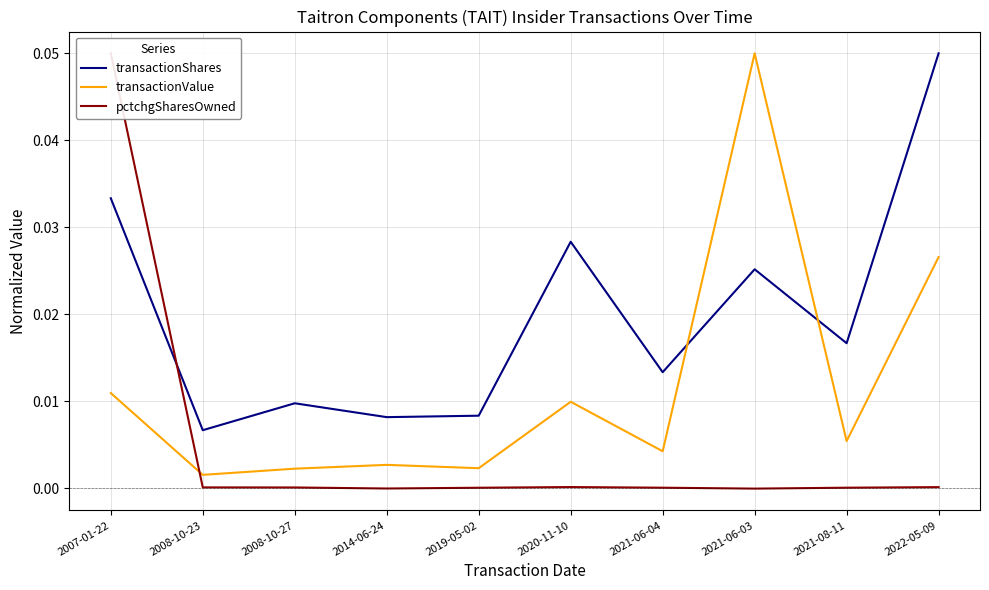

Where is the first local minimum for transactionShares?

2008-10-23